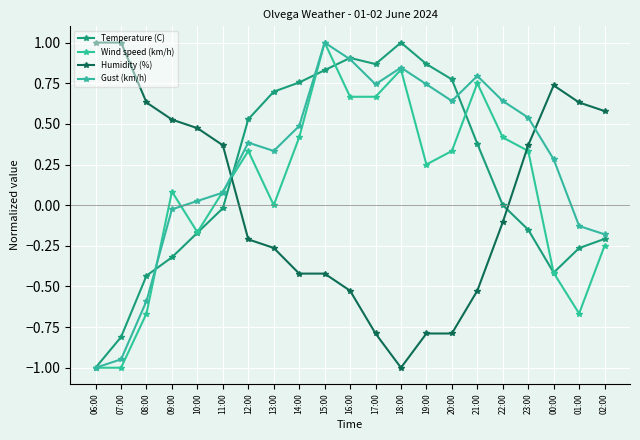

Reading left to right, extract all data points from this chart.

Temperature (C): -1.0	-0.8	-0.4	-0.3	-0.2	-0.0	0.5	0.7	0.8	0.8	0.9	0.9	1.0	0.9	0.8	0.4	0.0	-0.2	-0.4	-0.3	-0.2
Wind speed (km/h): -1.0	-1.0	-0.7	0.1	-0.2	0.1	0.3	0.0	0.4	1.0	0.7	0.7	0.8	0.2	0.3	0.8	0.4	0.3	-0.4	-0.7	-0.2
Humidity (%): 1.0	1.0	0.6	0.5	0.5	0.4	-0.2	-0.3	-0.4	-0.4	-0.5	-0.8	-1.0	-0.8	-0.8	-0.5	-0.1	0.4	0.7	0.6	0.6
Gust (km/h): -1.0	-0.9	-0.6	-0.0	0.0	0.1	0.4	0.3	0.5	1.0	0.9	0.7	0.8	0.7	0.6	0.8	0.6	0.5	0.3	-0.1	-0.2